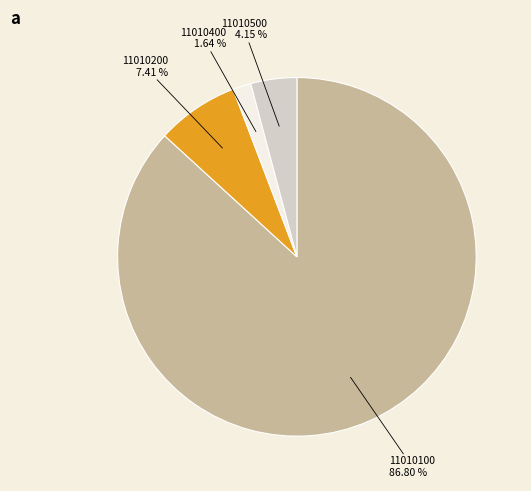

Combined, do 11010200 and 11010400 account for over 50%?

No